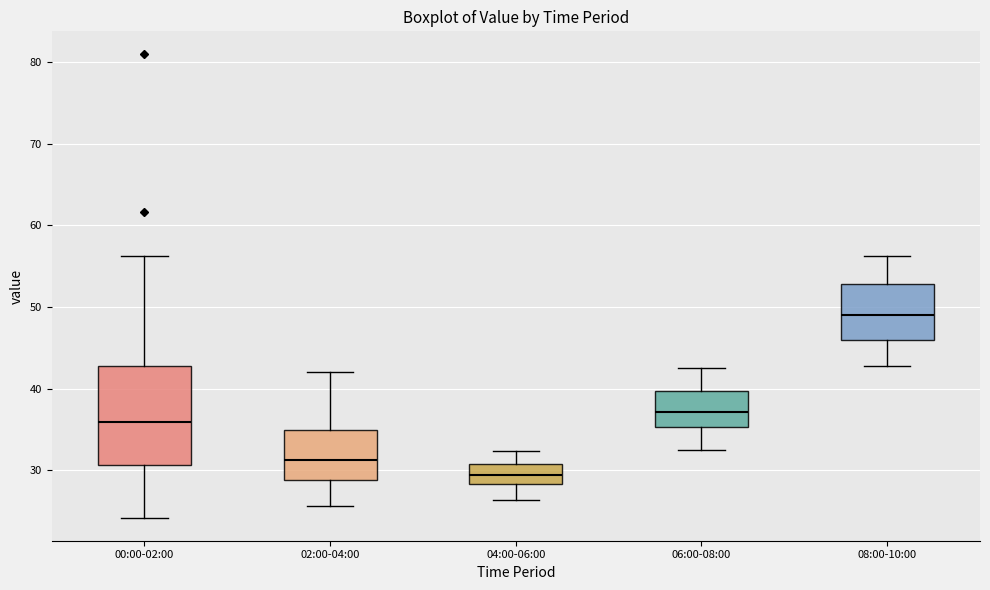

Which box has the lowest median line?

04:00-06:00